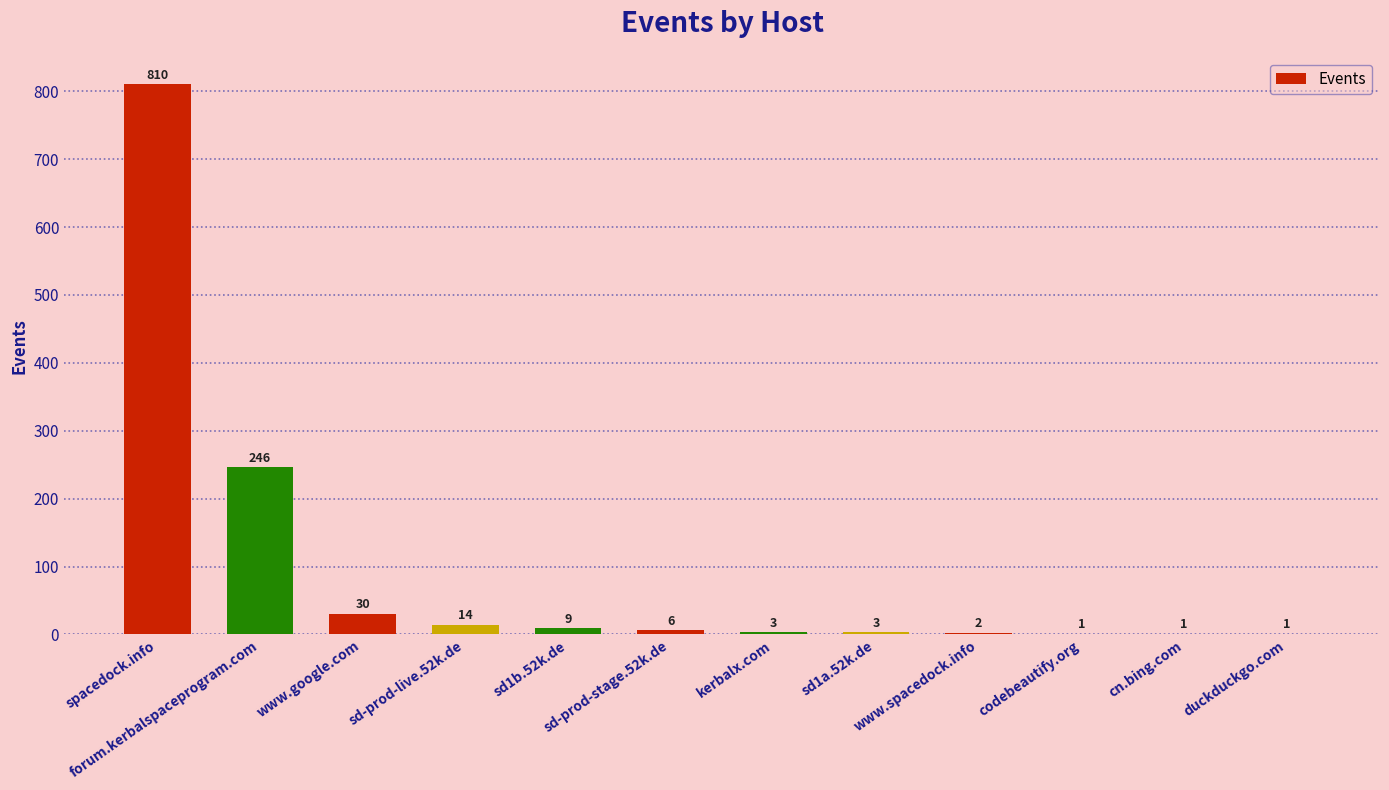

What is the sum of all values?

1126